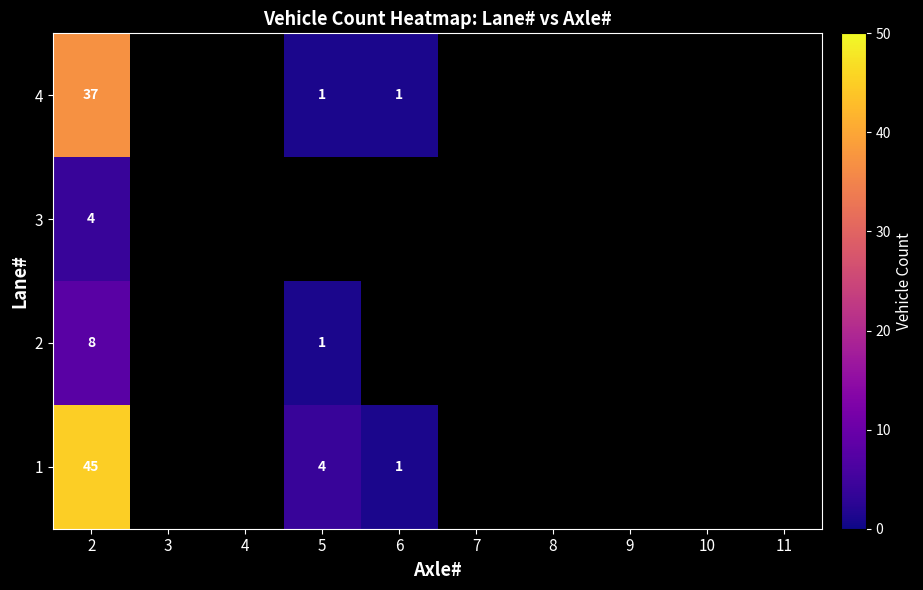

What is the spread (max minus min) of values at 2?

41